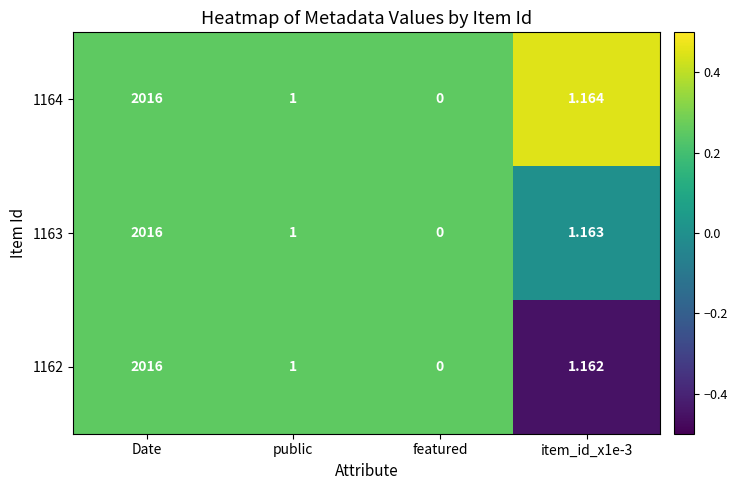

Which series has the largest total across all categories?

1164